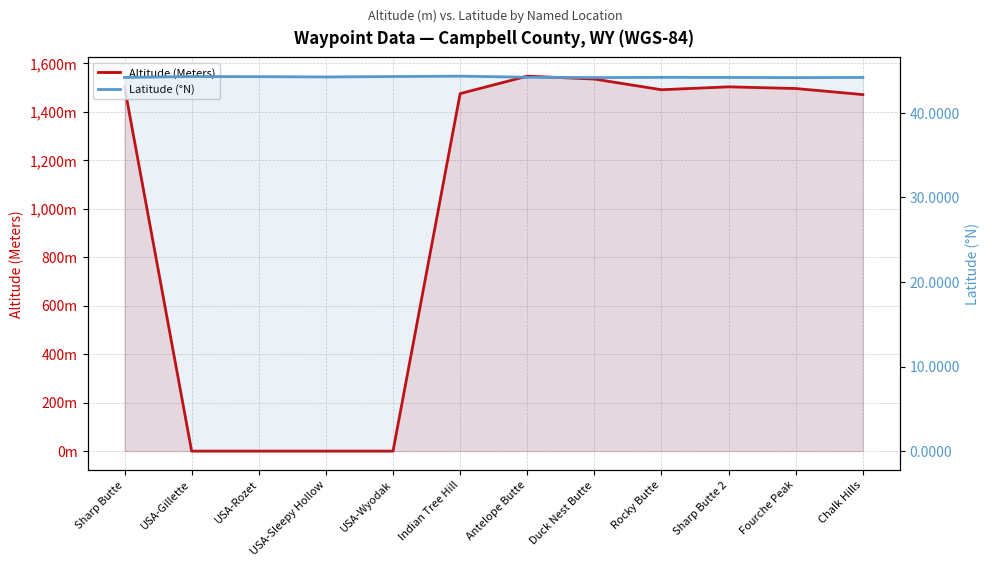

What is the difference between the maximum and second lowest values in the Altitude (Meters) series?

1546.0